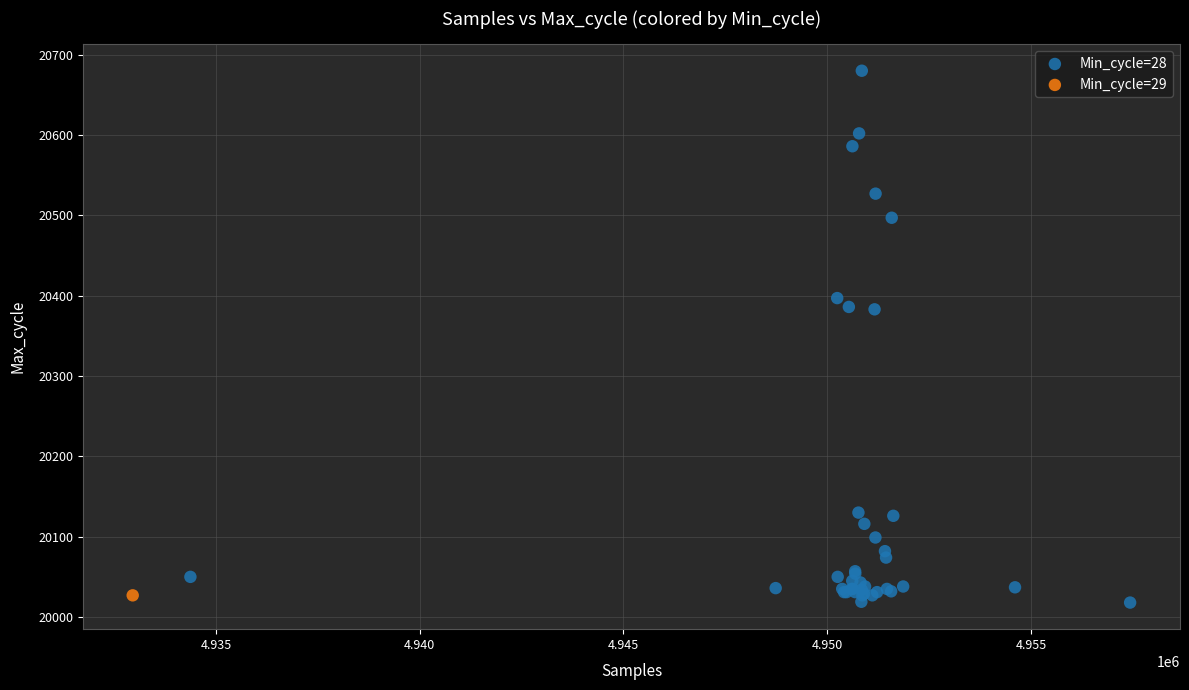

What are all the series names shown in the legend?

Min_cycle=28, Min_cycle=29